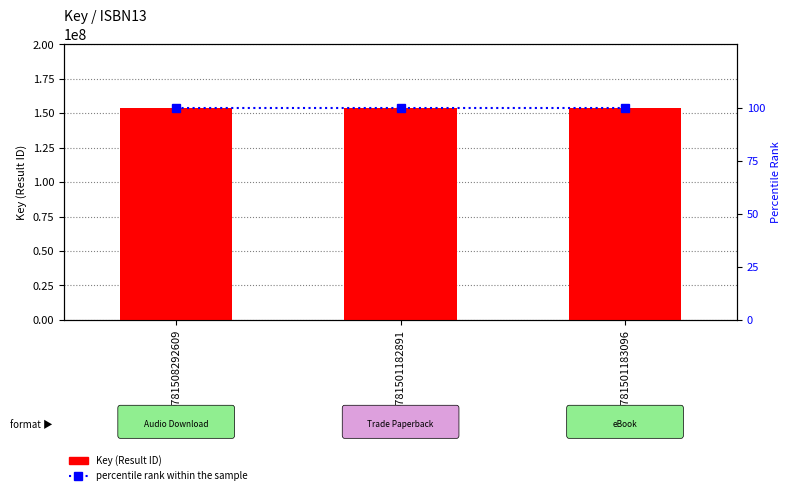

Reading left to right, what are all the values shown in this chart?

Key (Result ID): 153903597	153903597	153903597
percentile rank within the sample: 100	100	100